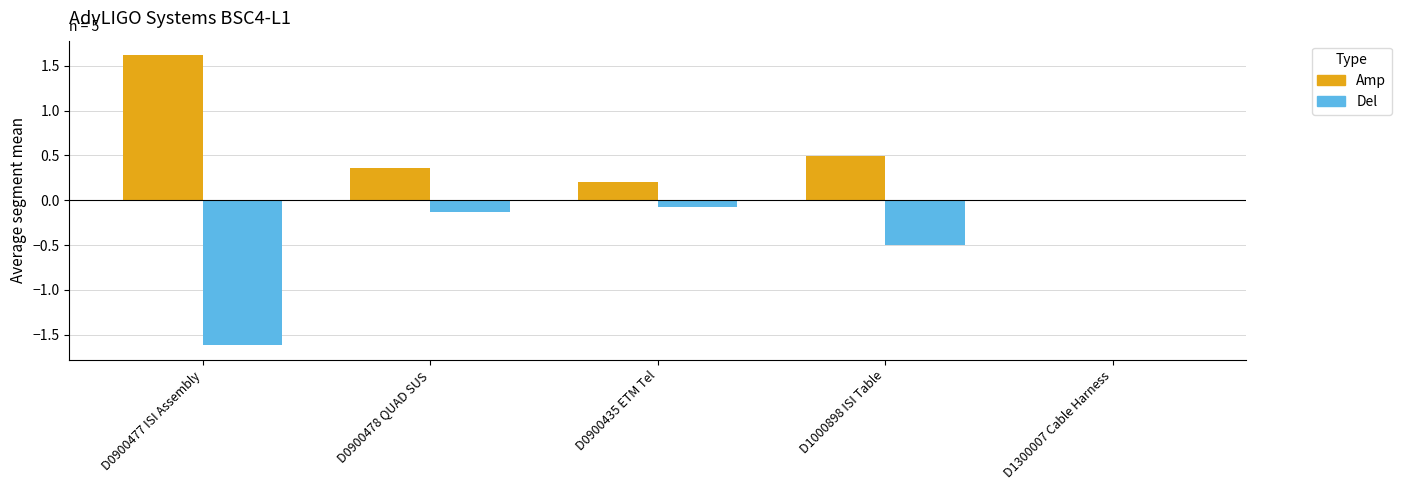

How many groups of bars are there?

5